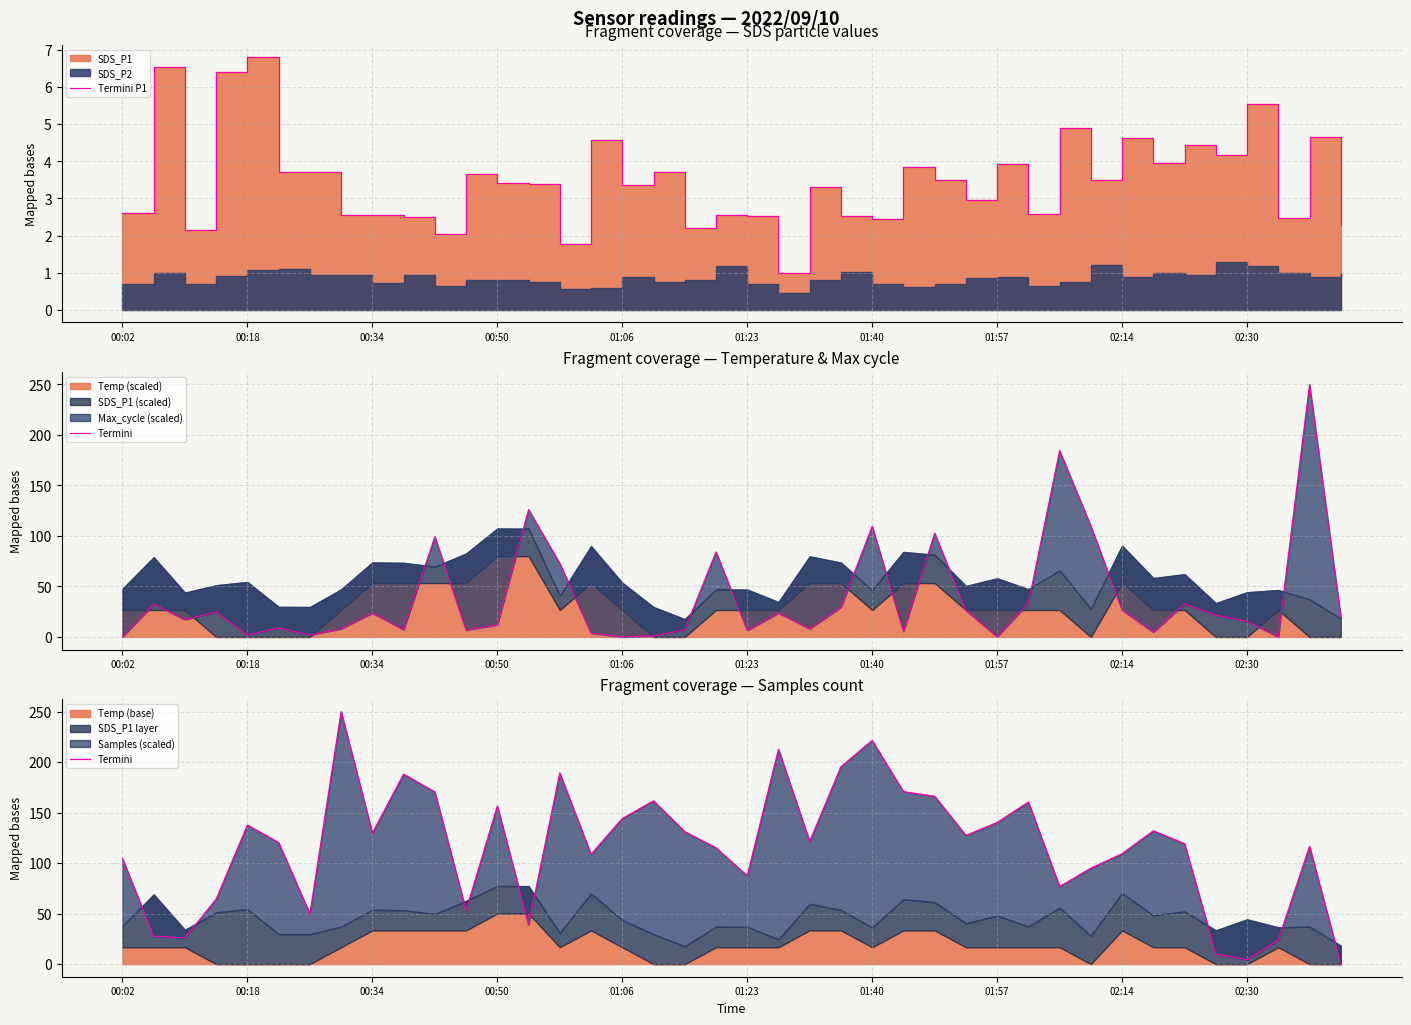

What is the difference between the maximum and minimum values in the Termini P1 series?

5.8